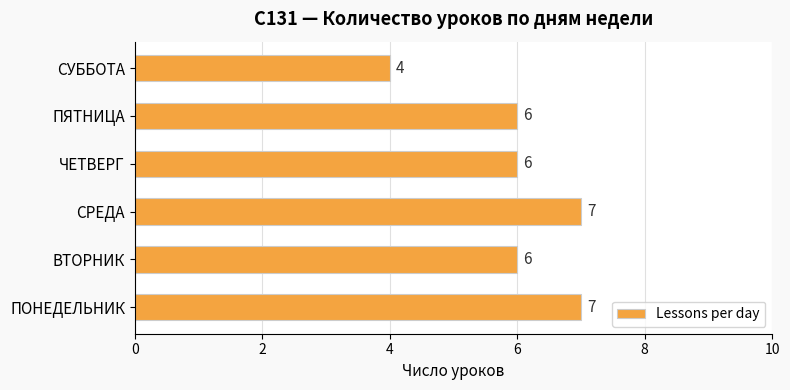

Count the values in the range 6 to 7.

5